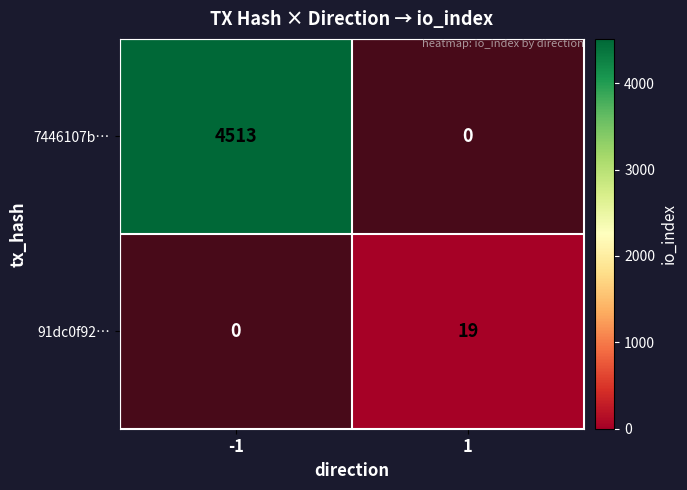

The value of 91dc0f92… at -1 is 0.5. True or false?

False